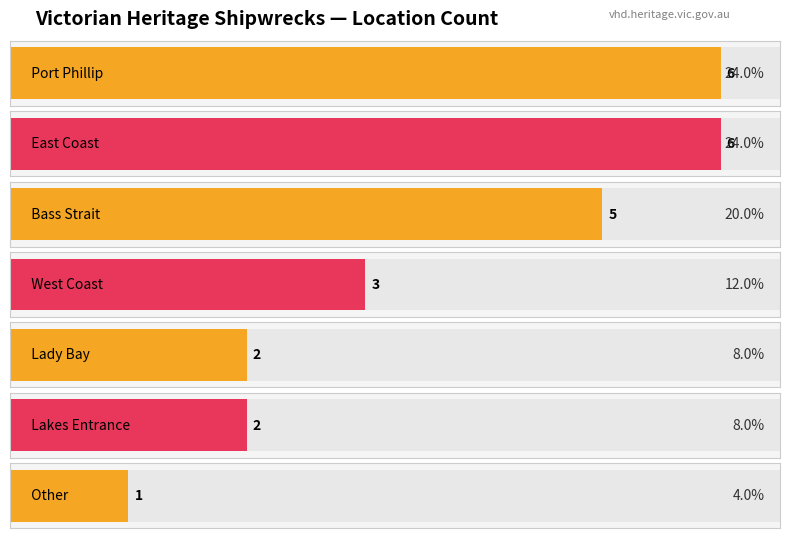

What is the change in value from Lakes Entrance to Other?

-1